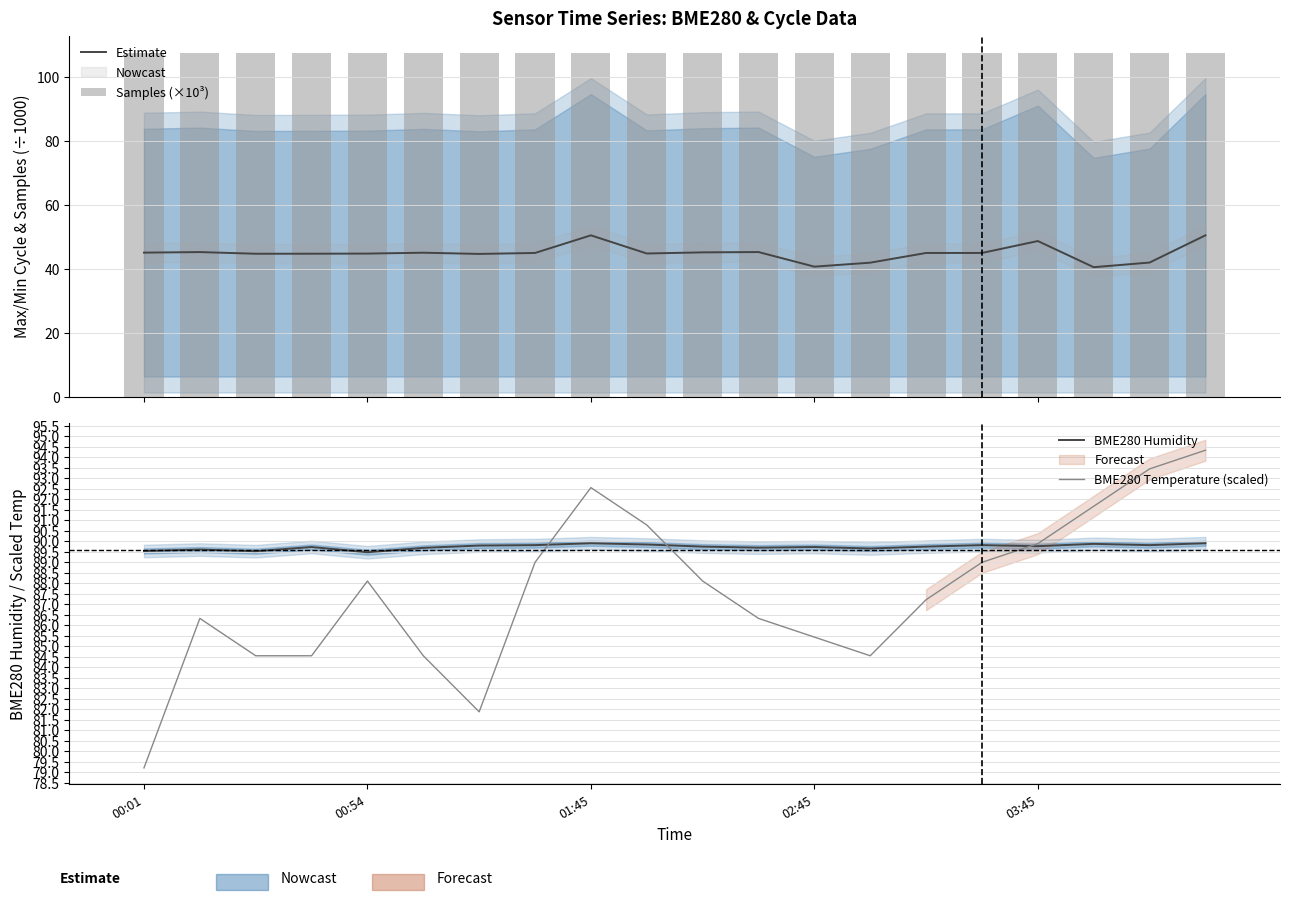

Is it true that BME280 Temperature (scaled) equals 89.9 at 03:45?

True